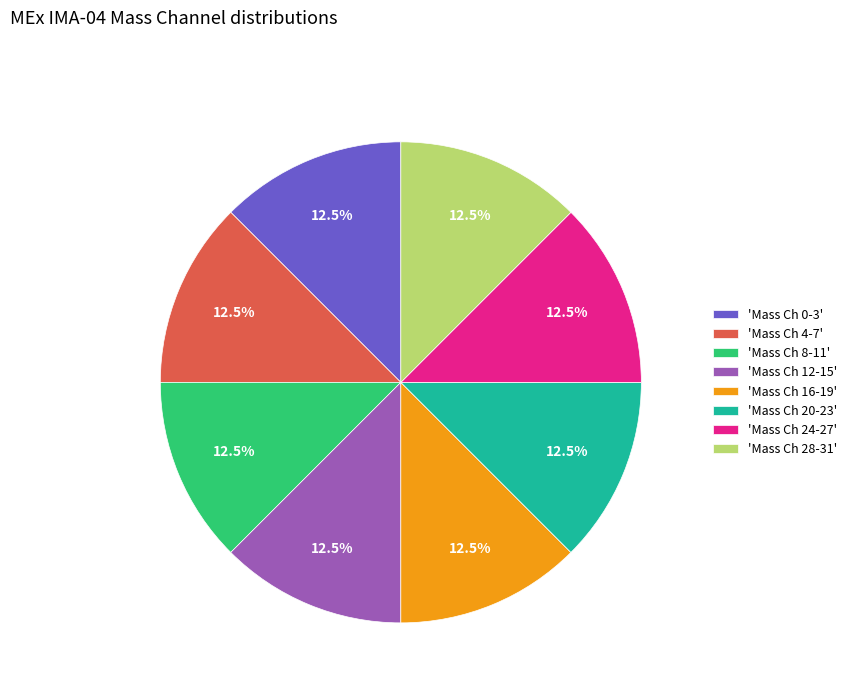

To the nearest percent, what is the difference between the largest and smallest slice percentages?

0%